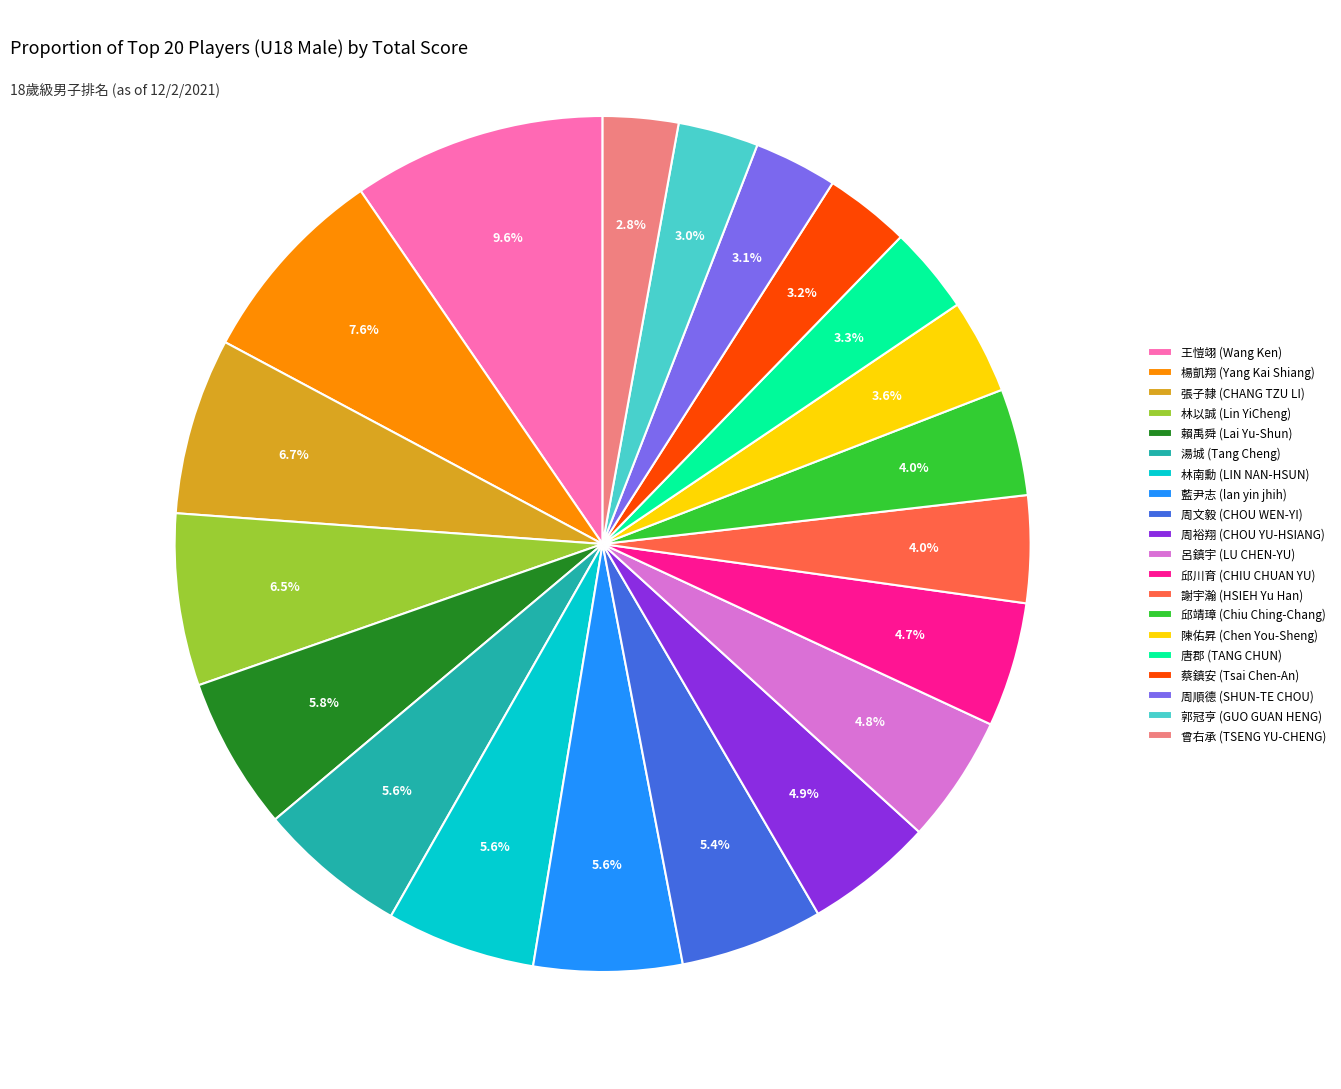

True or false: 唐郡 (TANG CHUN) accounts for 3% of the total.

True